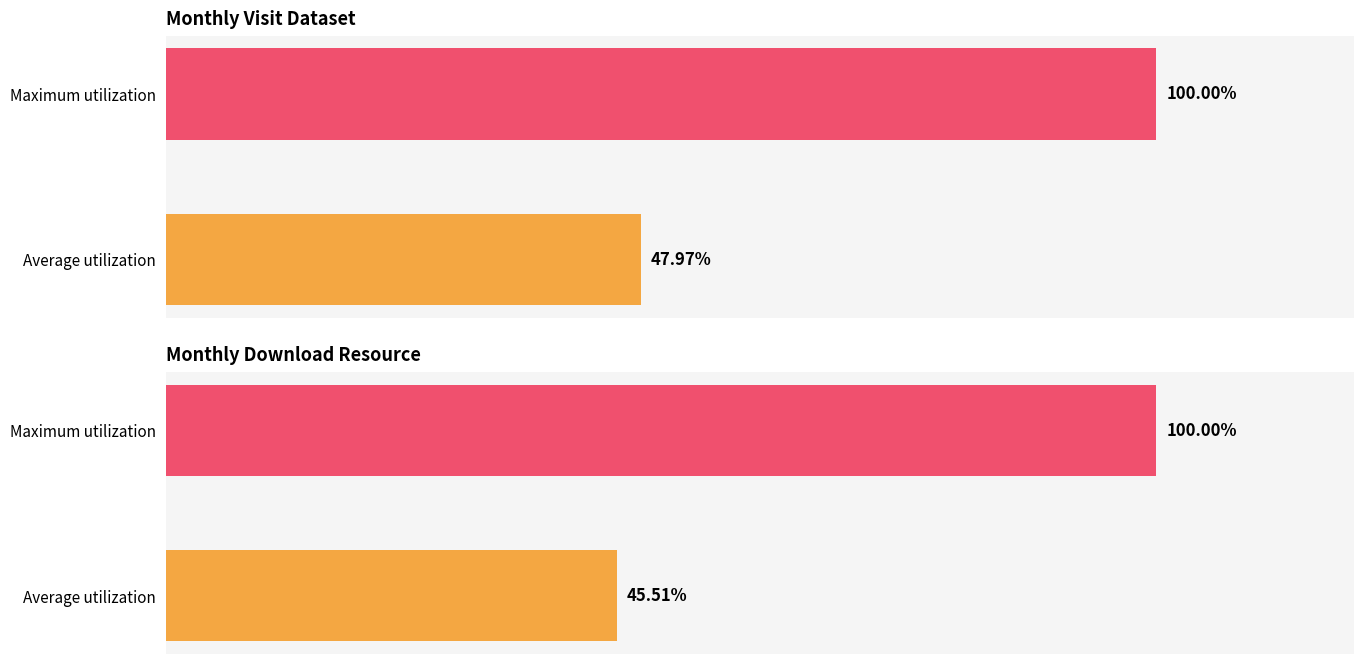

At 1, list the series in order from largest to smallest.

monthly_visit_dataset, monthly_download_resource